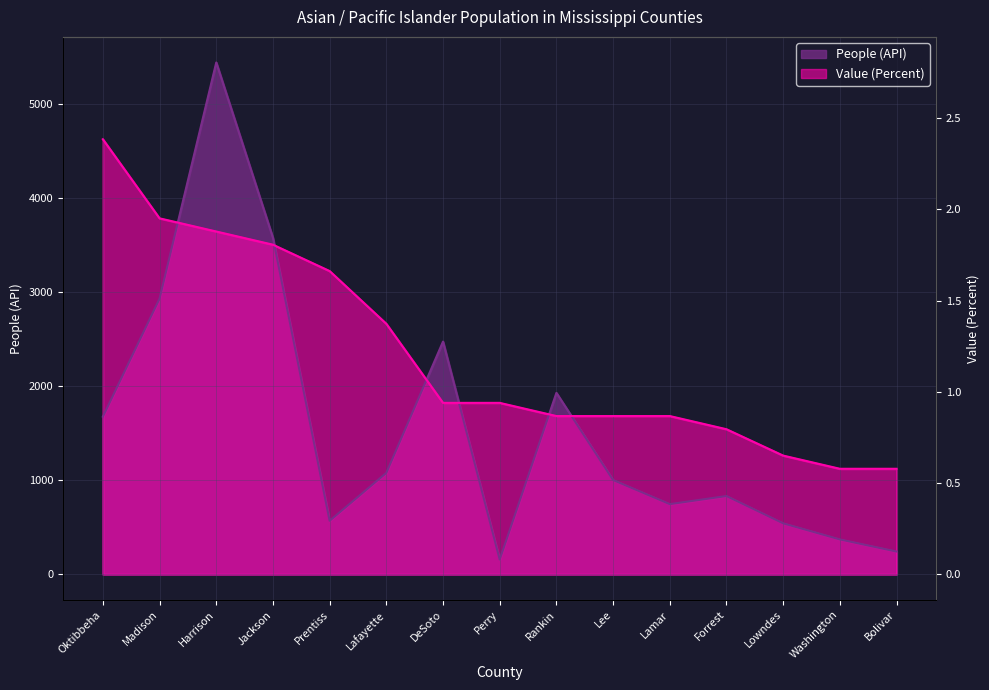

What is the label of the 6th point from the right?

Lee